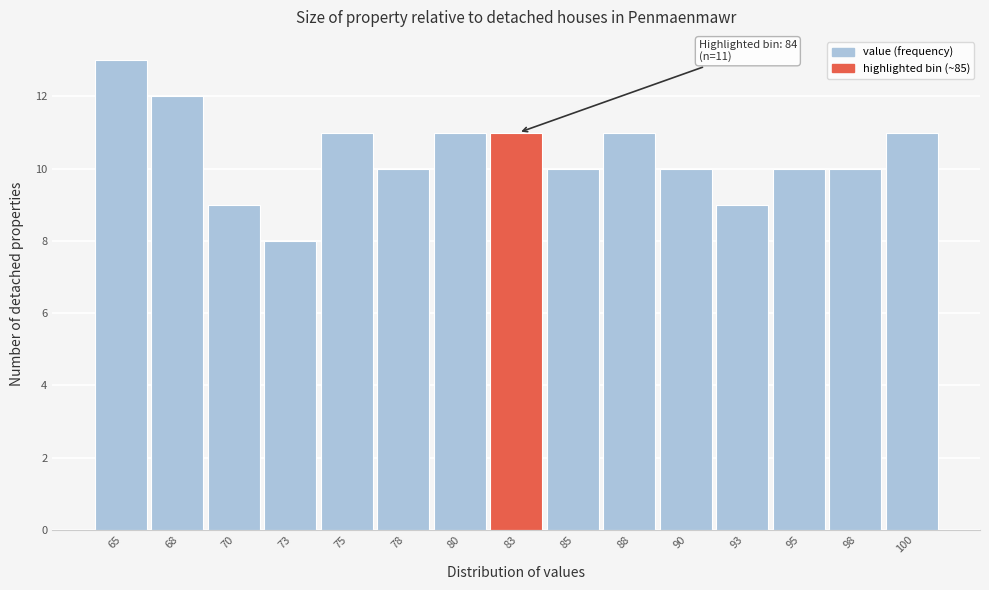

Reading left to right, what are all the values shown in this chart?

65=13	68=12	70=9	73=8	75=11	78=10	80=11	83=11	85=10	88=11	90=10	93=9	95=10	98=10	100=11